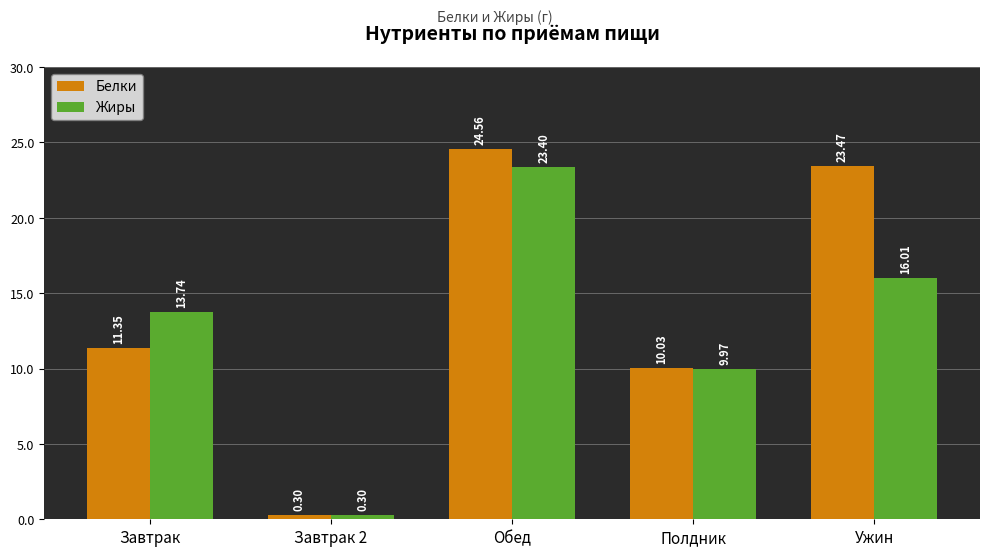

What is the label of the 1st bar from the left?

Завтрак